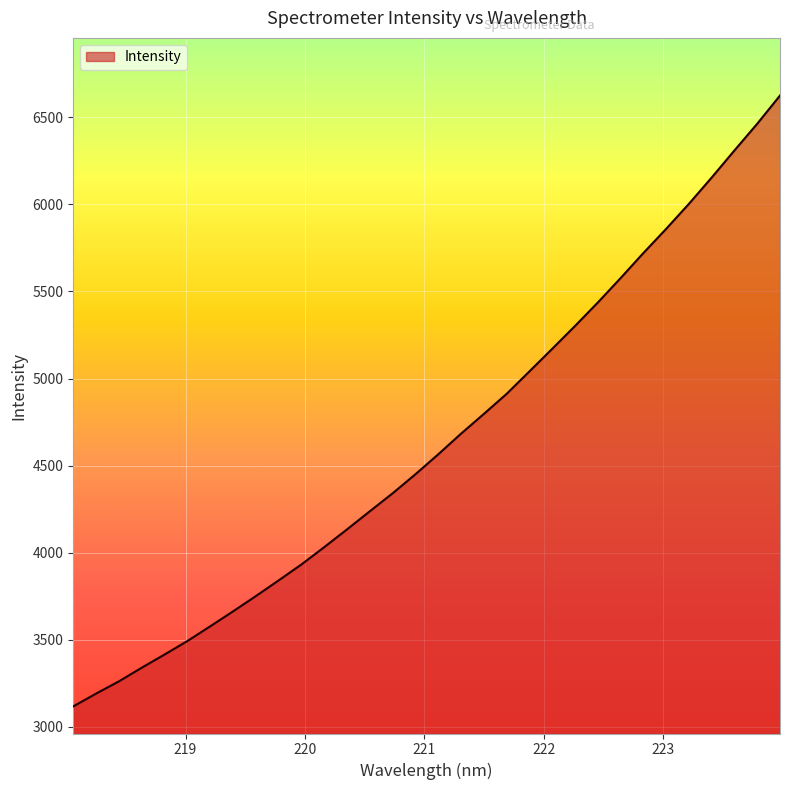

What is the maximum value shown in the chart?

6625.5